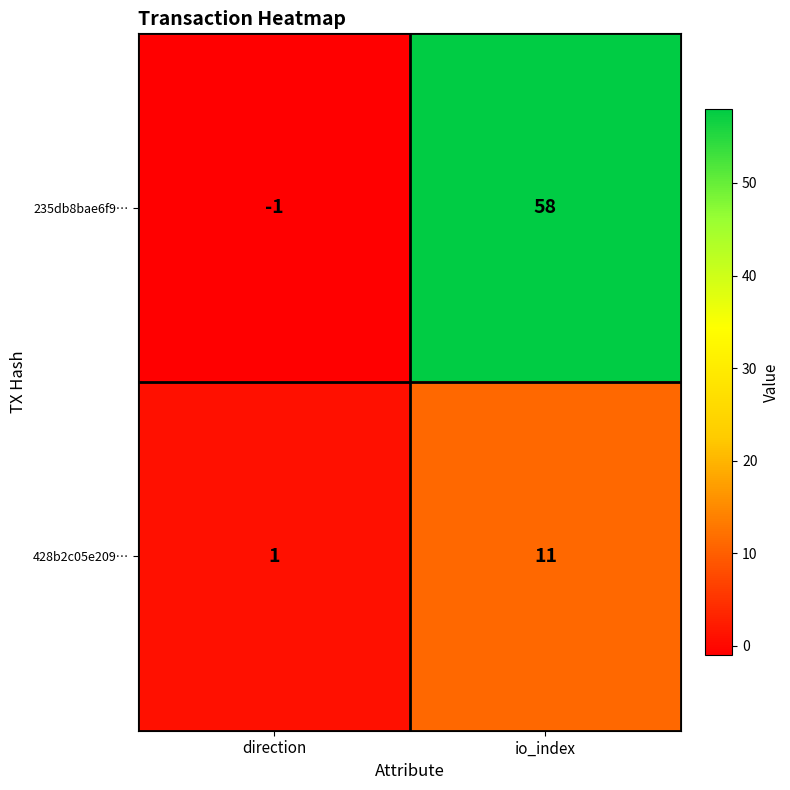

What is the difference between the 235db8bae6f9… values at io_index and direction?

59